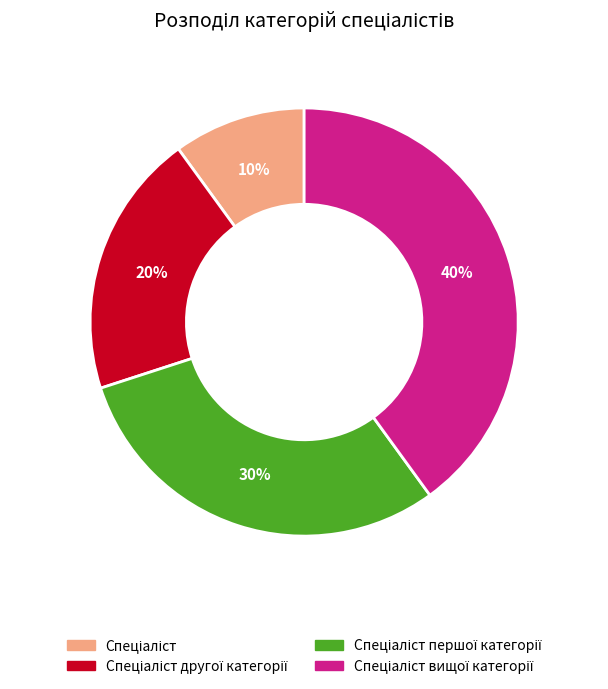

How many slices are in this pie chart?

4